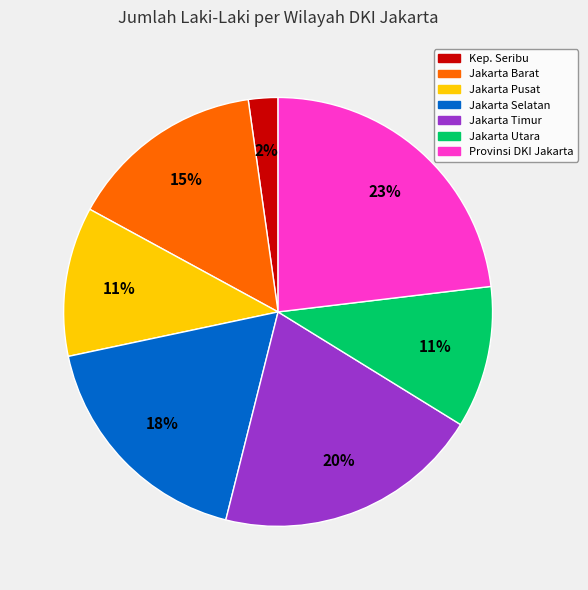

How many slices are in this pie chart?

7